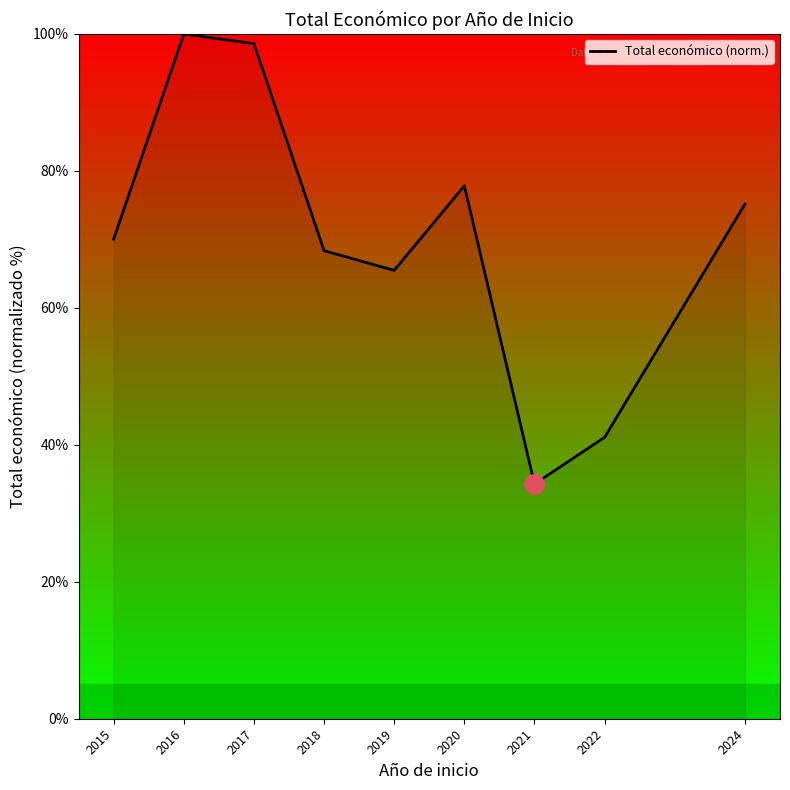

How many lines are shown in the chart?

1